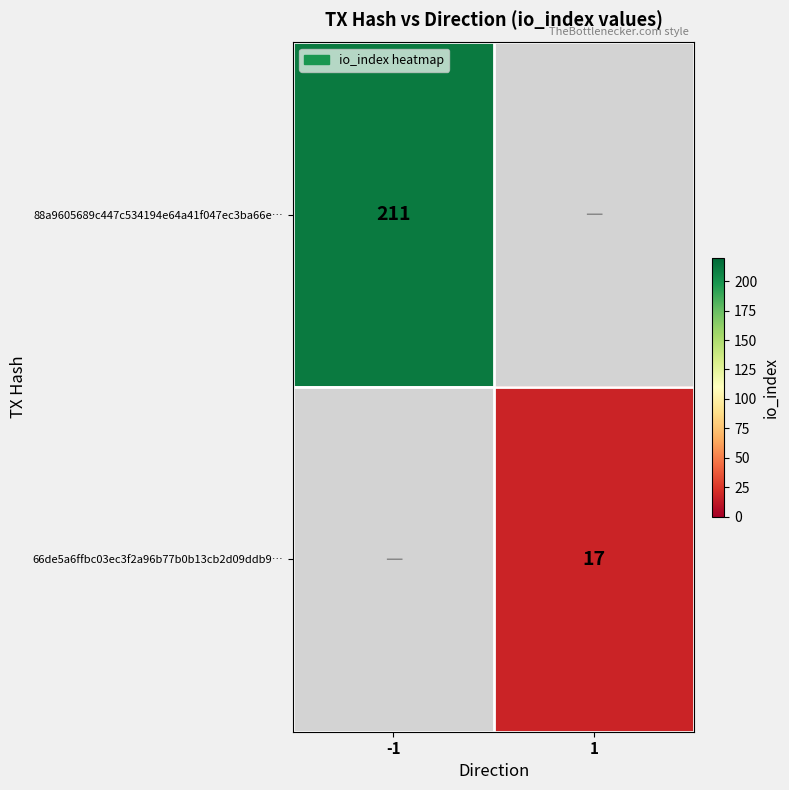

At how many categories does at least one series exceed 28?

1